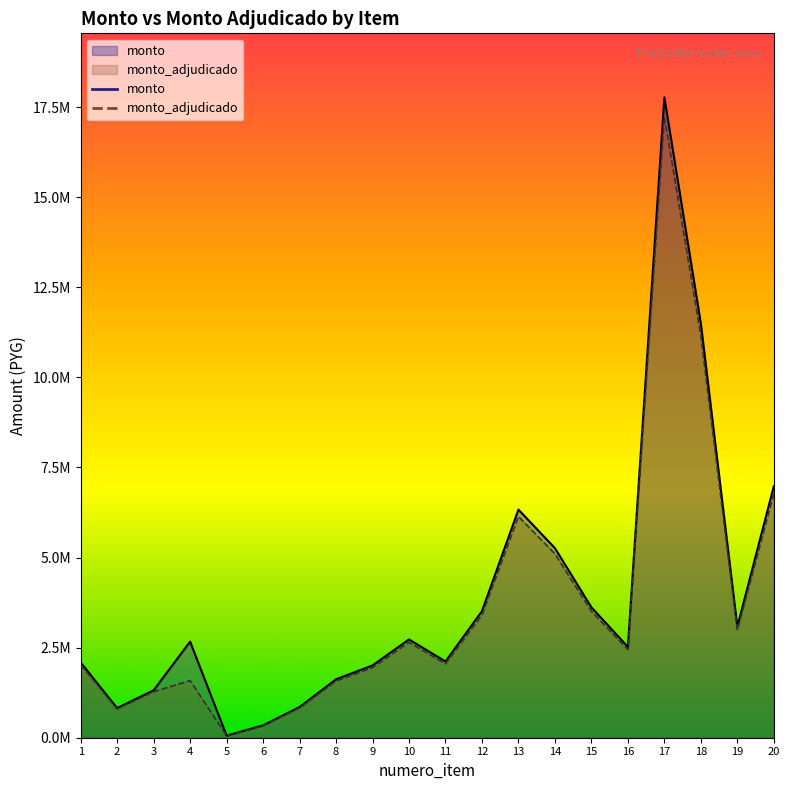

What is the sum of the monto_adjudicado values at 9 and 11?

3997028